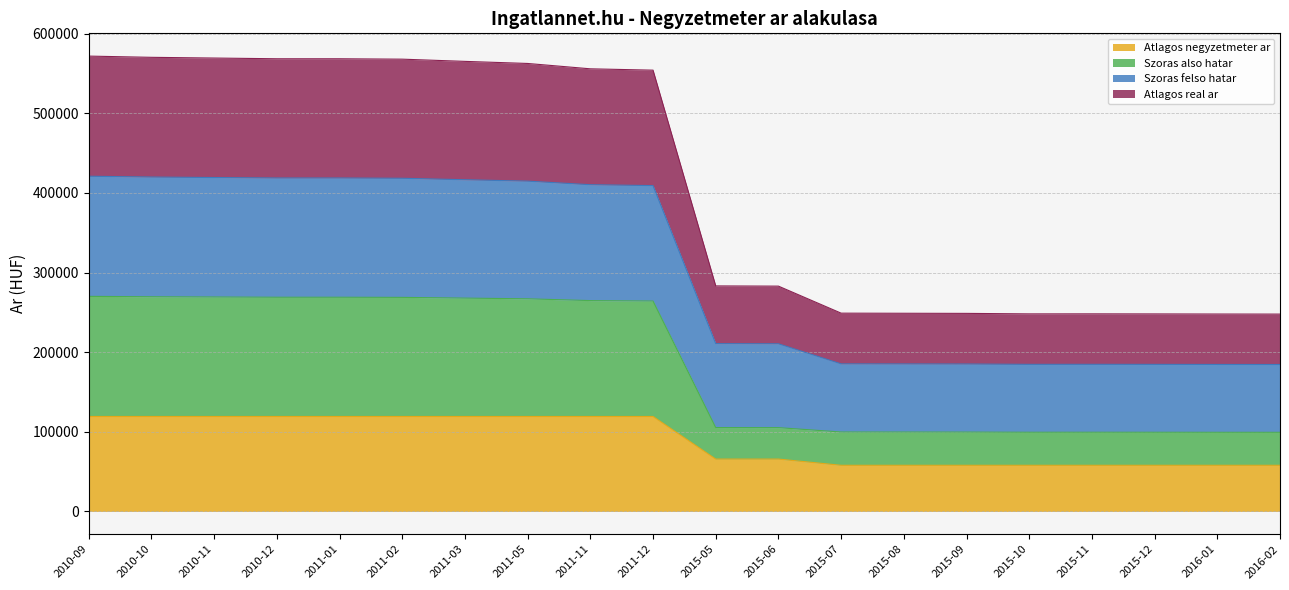

In Szoras felso hatar, how many points are lower than both neighbors (excluding endpoints)?

1